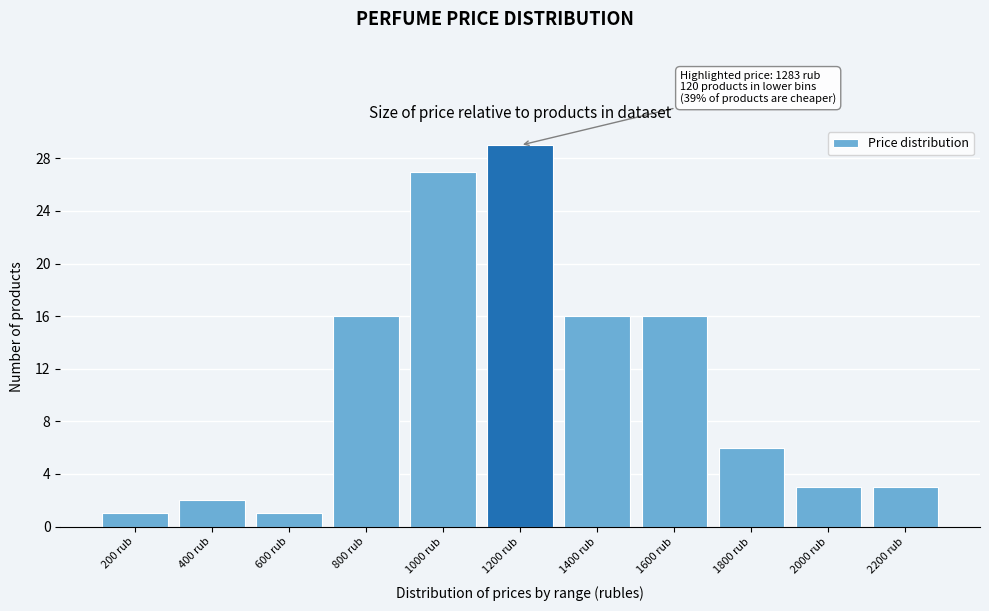

Reading right to left, list all the values displayed in this chart.

2200 rub=3	2000 rub=3	1800 rub=6	1600 rub=16	1400 rub=16	1200 rub=29	1000 rub=27	800 rub=16	600 rub=1	400 rub=2	200 rub=1